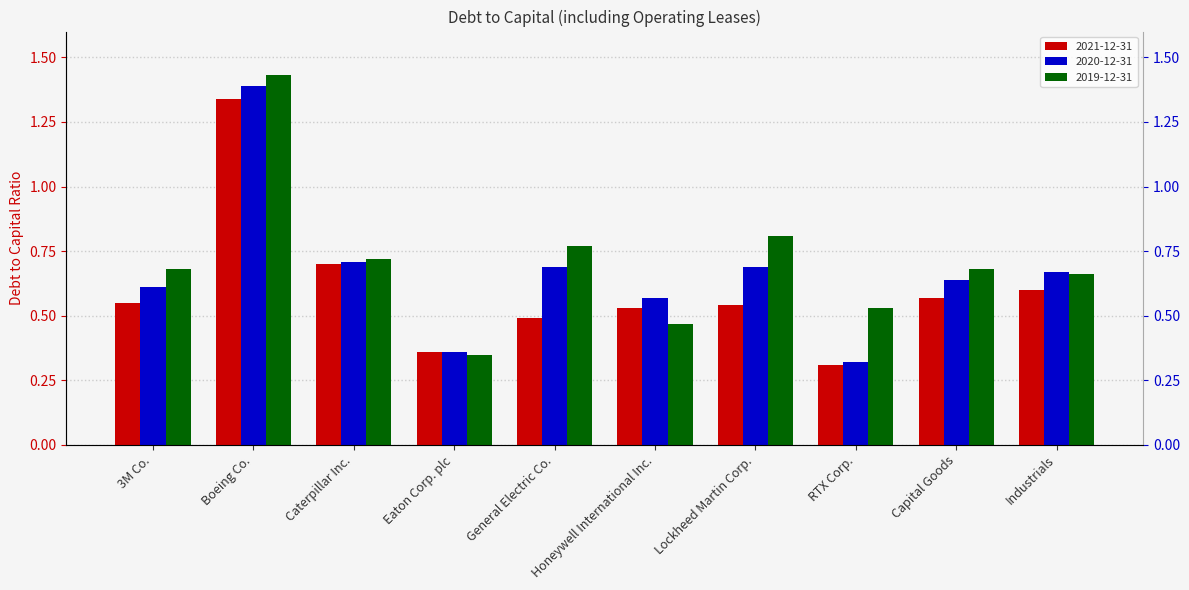

What is the sum of the 2021-12-31 values at Lockheed Martin Corp. and RTX Corp.?

0.9